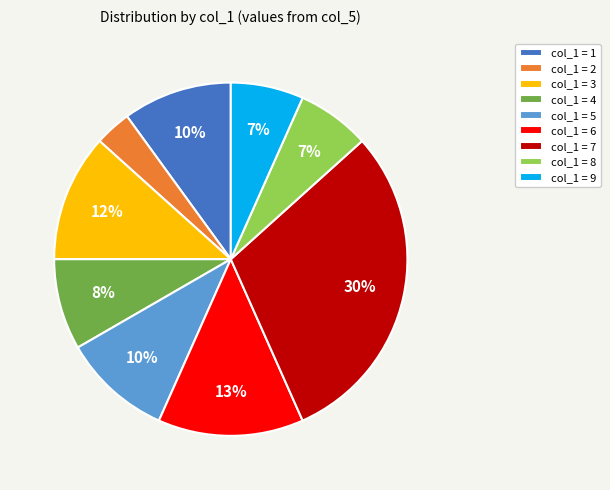

What is the ratio of the value at col_1 = 6 to the value at col_1 = 5?

1.3